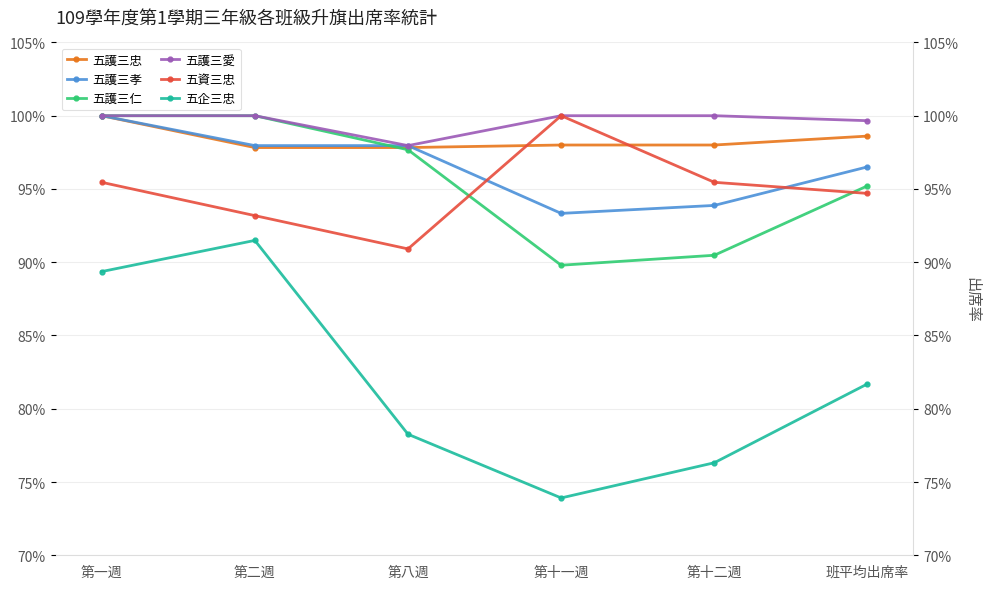

What are all the series names shown in the legend?

五護三忠, 五護三孝, 五護三仁, 五護三愛, 五資三忠, 五企三忠